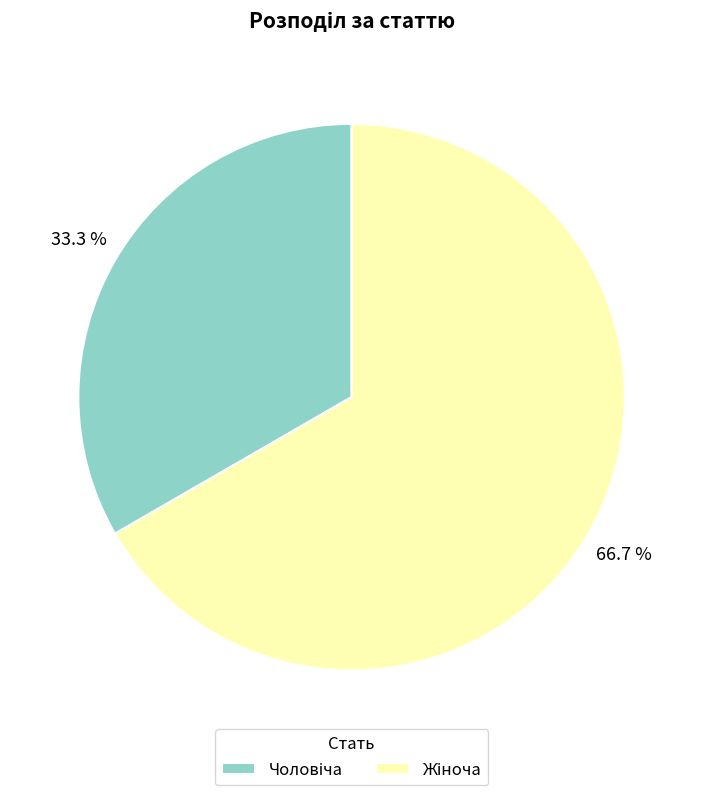

How many segments does this pie chart have?

2